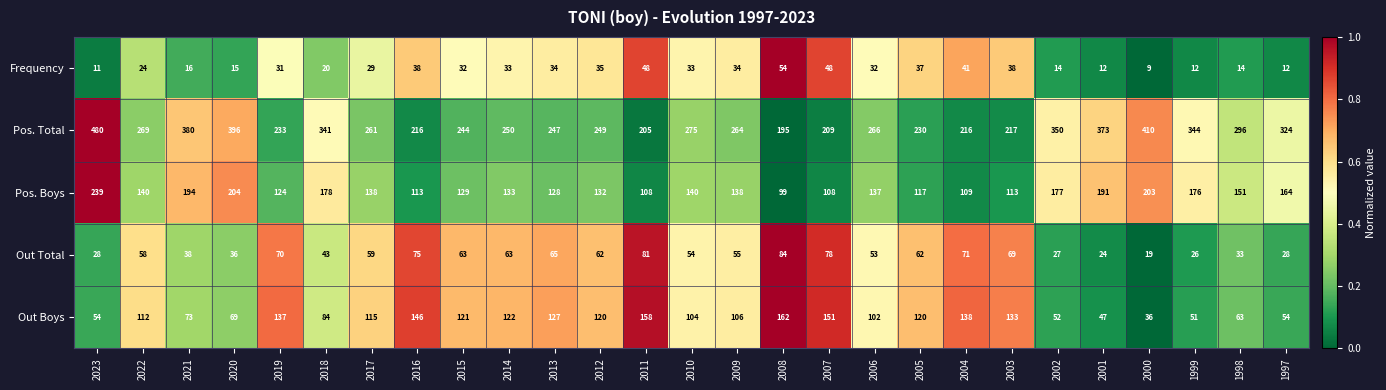

What is the sum of all Pos. Total values?

7740